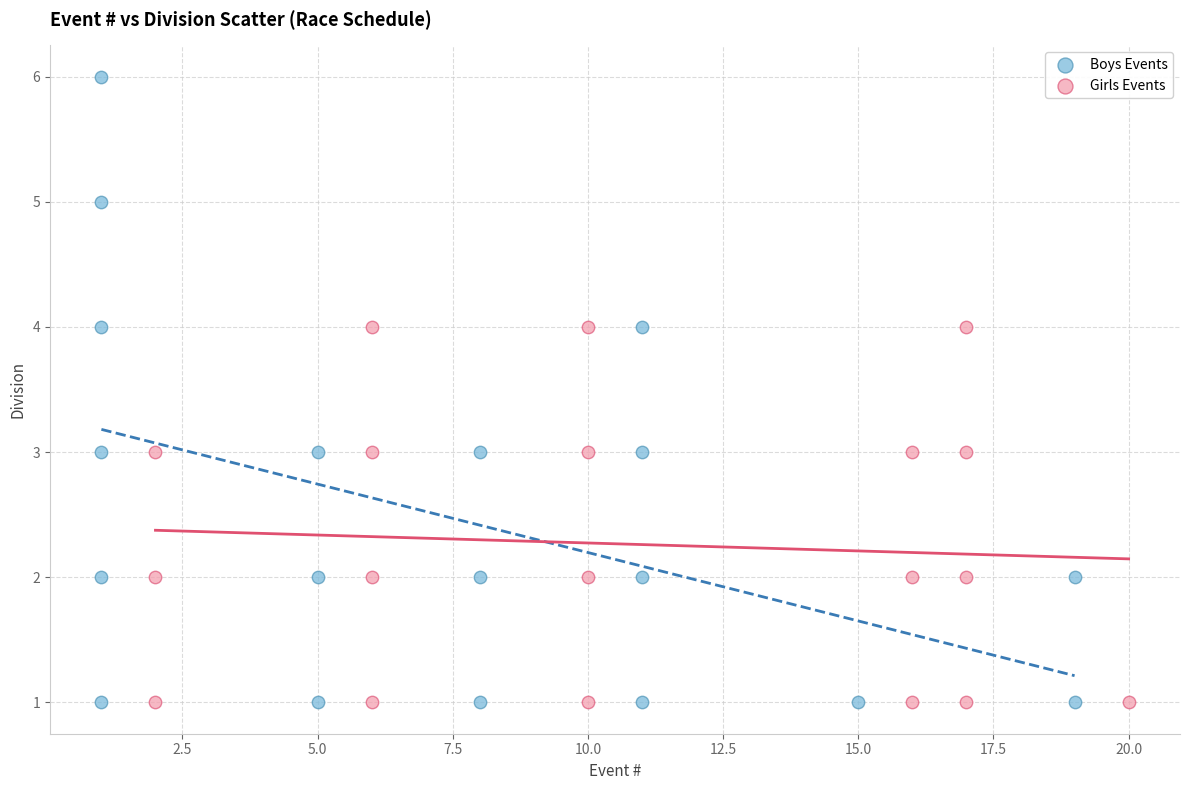

Which series contains the highest Y value?

Boys Events